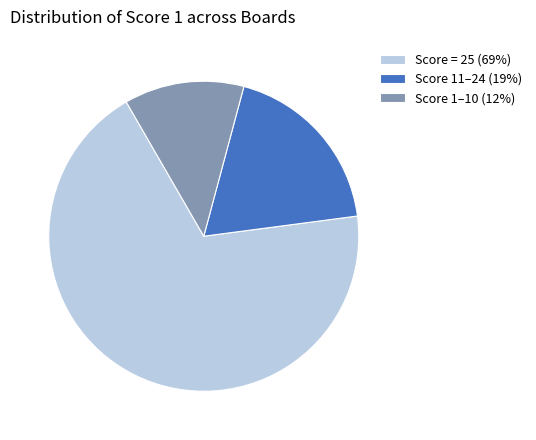

Rank the categories by value from highest to lowest.

Score = 25 (69%), Score 11–24 (19%), Score 1–10 (12%)